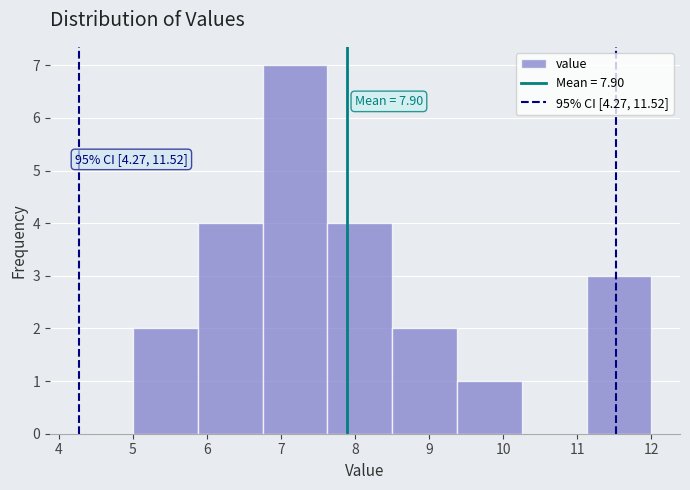

Which range on the x-axis has the tallest bar?

6.8 to 7.6